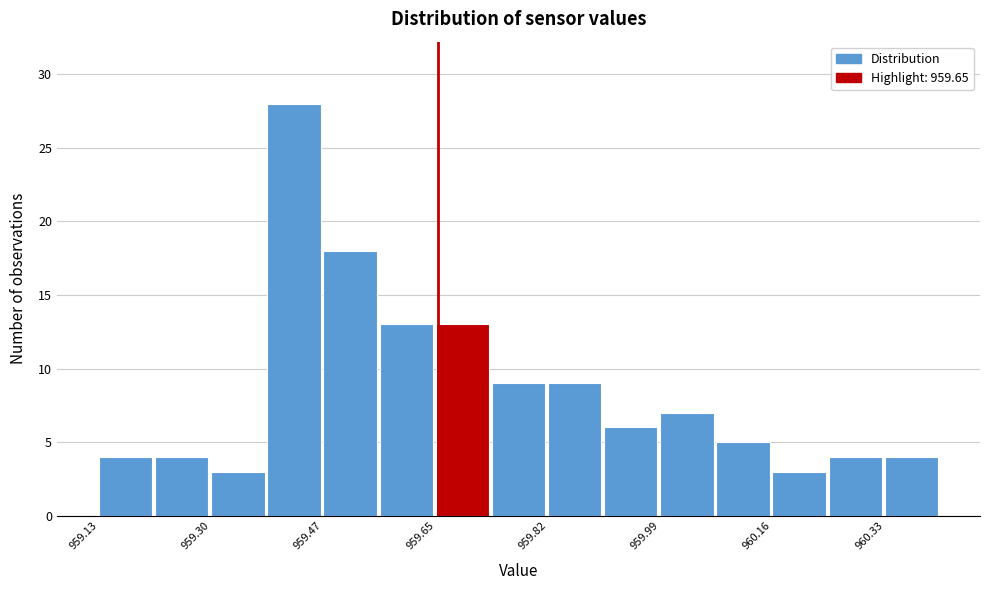

Reading left to right, list every bar in this chart as the range it spans on the x-axis followed by its height. Neither the bar edges nor the heights are printed on the chart, so give them approximately, as read against the axes.

959.130 to 959.216: 4
959.216 to 959.302: 4
959.302 to 959.388: 3
959.388 to 959.474: 28
959.474 to 959.560: 18
959.560 to 959.646: 13
959.646 to 959.732: 13
959.732 to 959.818: 9
959.818 to 959.904: 9
959.904 to 959.990: 6
959.990 to 960.076: 7
960.076 to 960.162: 5
960.162 to 960.248: 3
960.248 to 960.334: 4
960.334 to 960.420: 4